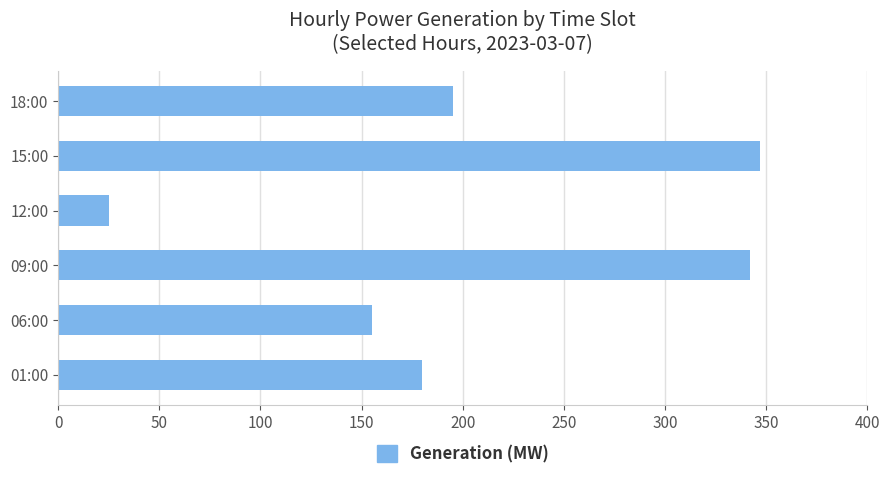

What is the difference between the maximum and minimum values?

322